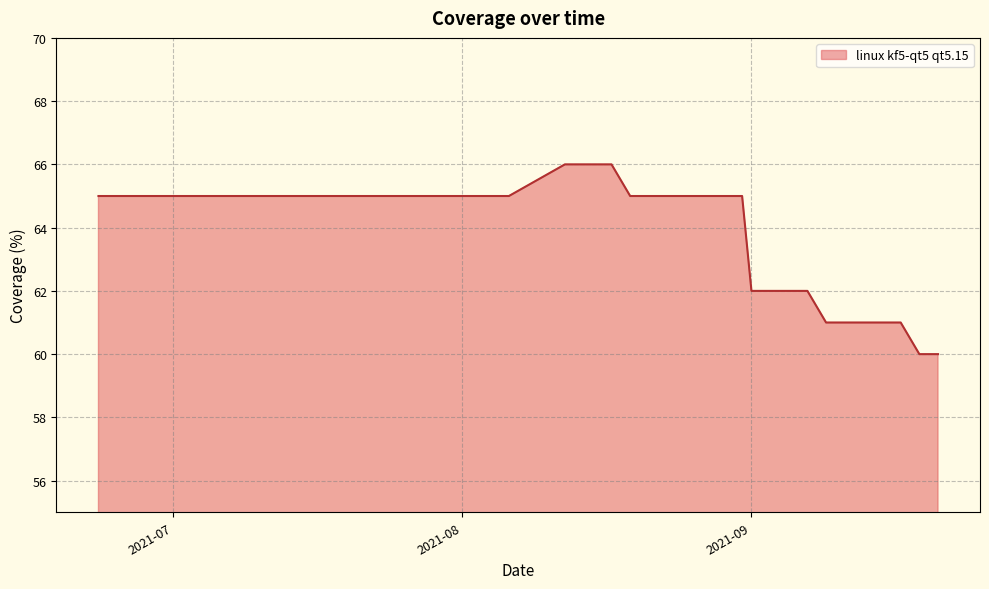

What is the maximum value shown in the chart?

66